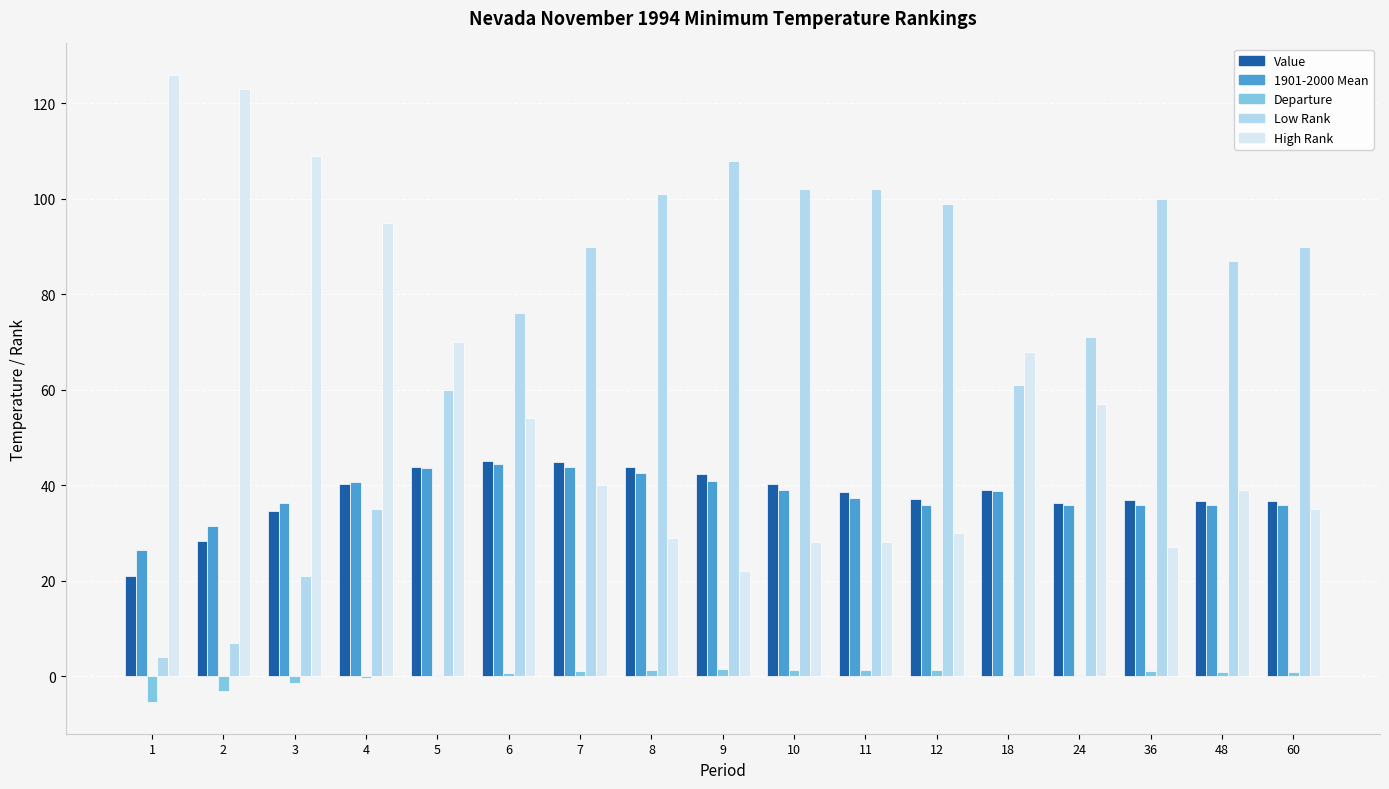

The value of Low Rank at 11 is 172.5. True or false?

False